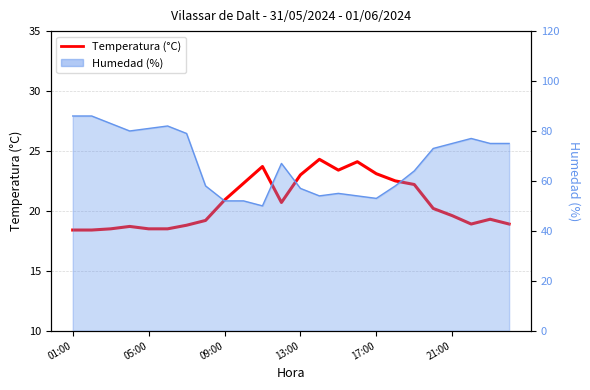

Approximately how many times larger is the value at 12 compared to 22?

1.2